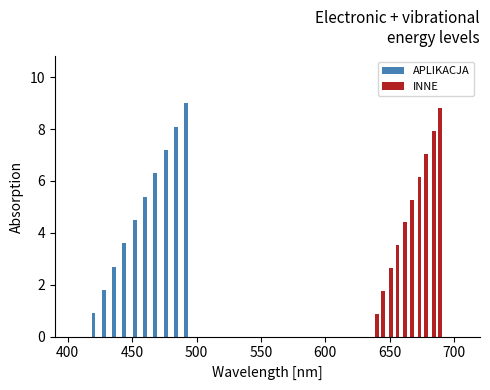

What is the value of the INNE bar at the 9th from the left?

7.9